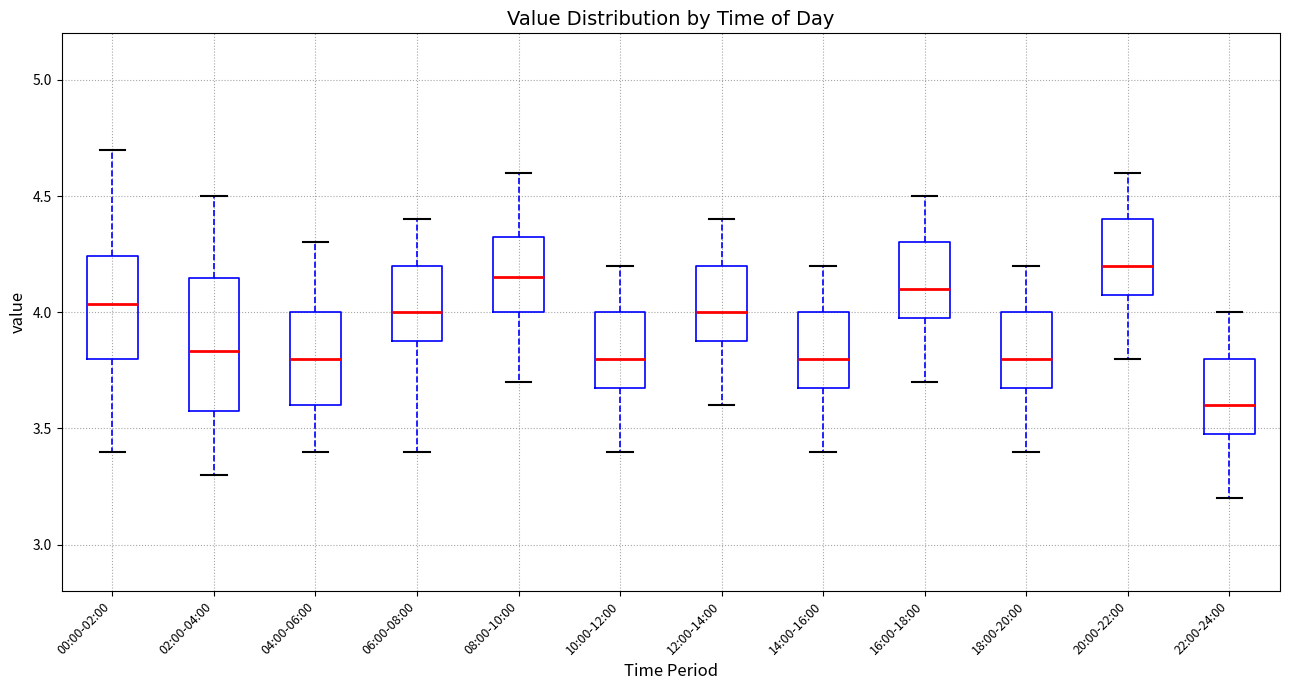

Reading left to right, transcribe this box plot: for each box, give where its median line is, the range the box spans, and where its two whiskers end, as read against the y-axis. The values are not printed on the chart, so give them approximately, as read against the axis.

00:00-02:00: median 4.05, box 3.80 to 4.25, whiskers 3.40 to 4.70
02:00-04:00: median 3.85, box 3.60 to 4.15, whiskers 3.30 to 4.50
04:00-06:00: median 3.80, box 3.60 to 4.00, whiskers 3.40 to 4.30
06:00-08:00: median 4.00, box 3.90 to 4.20, whiskers 3.40 to 4.40
08:00-10:00: median 4.15, box 4.00 to 4.35, whiskers 3.70 to 4.60
10:00-12:00: median 3.80, box 3.70 to 4.00, whiskers 3.40 to 4.20
12:00-14:00: median 4.00, box 3.90 to 4.20, whiskers 3.60 to 4.40
14:00-16:00: median 3.80, box 3.70 to 4.00, whiskers 3.40 to 4.20
16:00-18:00: median 4.10, box 4.00 to 4.30, whiskers 3.70 to 4.50
18:00-20:00: median 3.80, box 3.70 to 4.00, whiskers 3.40 to 4.20
20:00-22:00: median 4.20, box 4.10 to 4.40, whiskers 3.80 to 4.60
22:00-24:00: median 3.60, box 3.50 to 3.80, whiskers 3.20 to 4.00